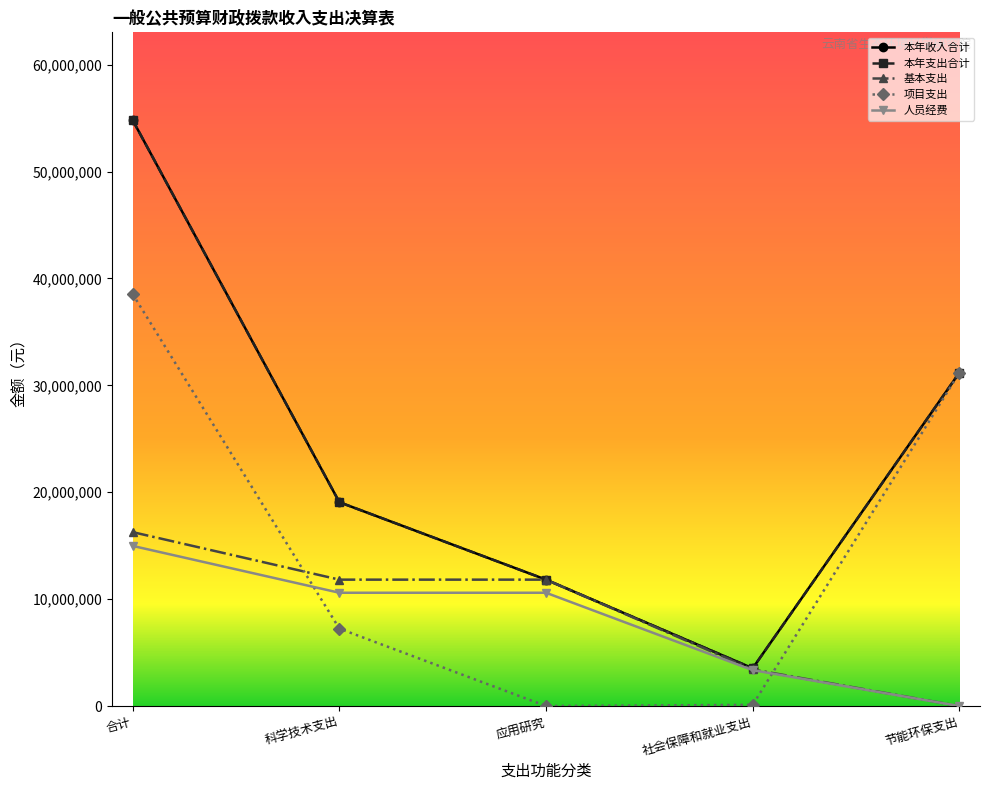

Is this an area chart (filled region under the line)?

No